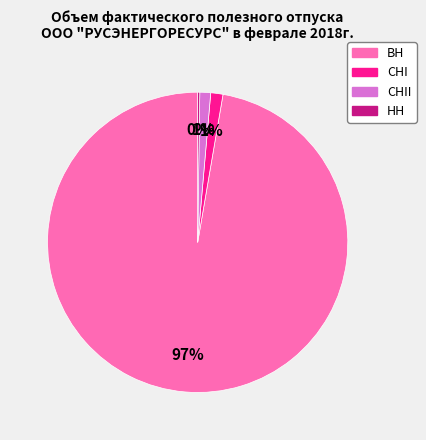

Is there a majority slice in this chart?

Yes